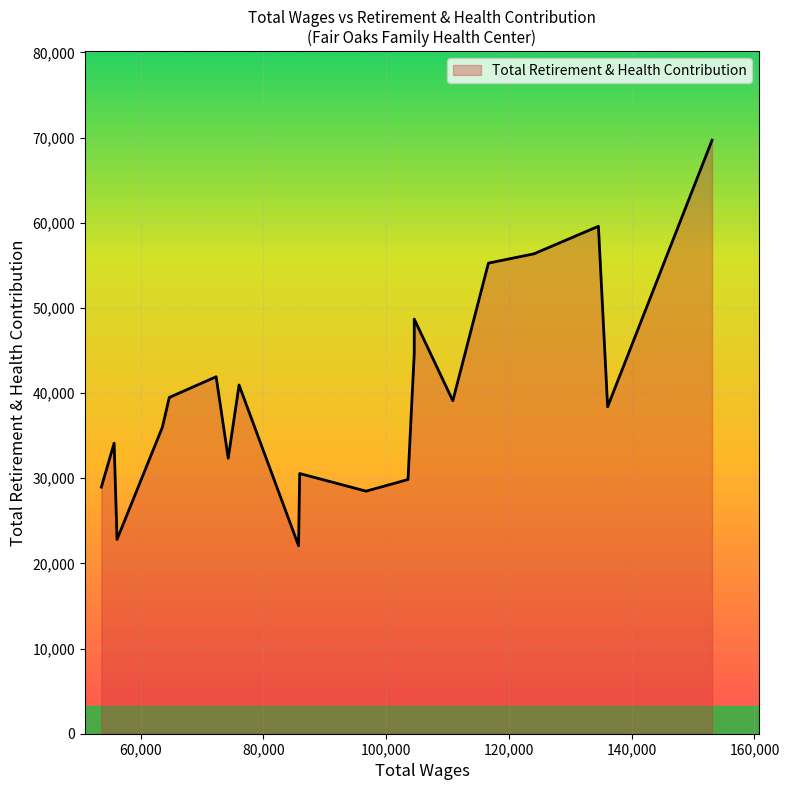

What is the smallest value displayed?

22074